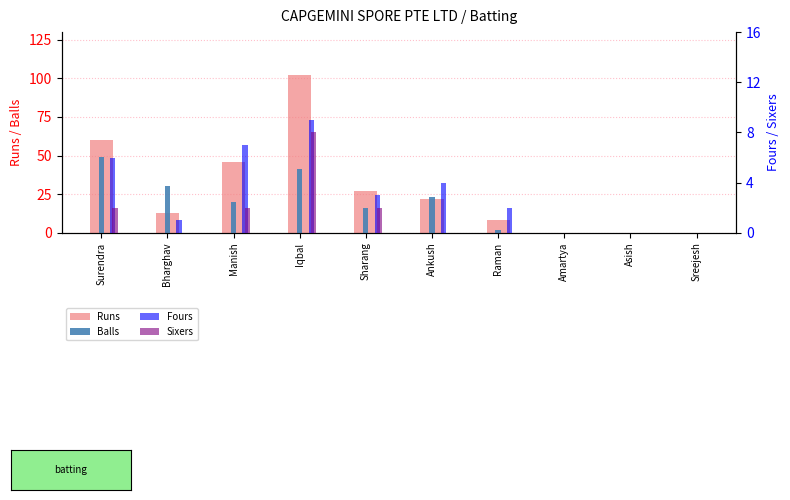

The Runs series shows 0 at Asish. True or false?

True